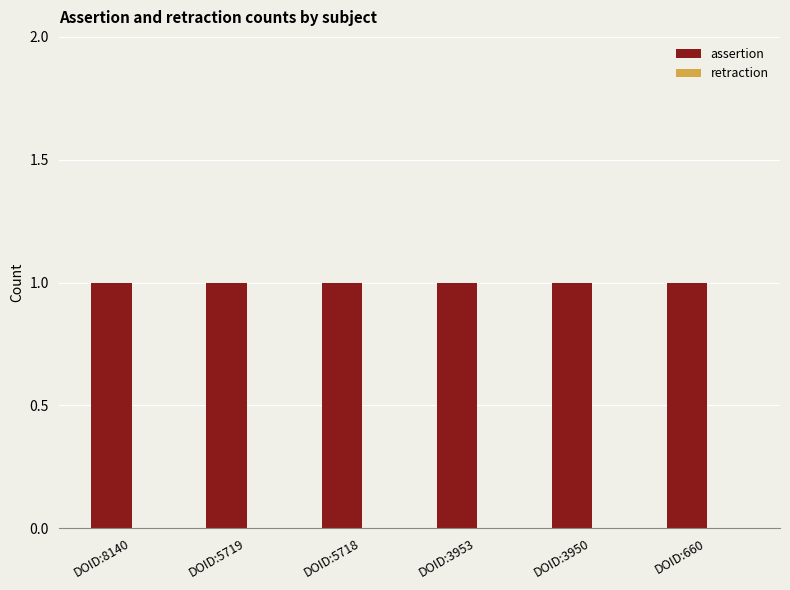

What is the total value across all series at DOID:3950?

1